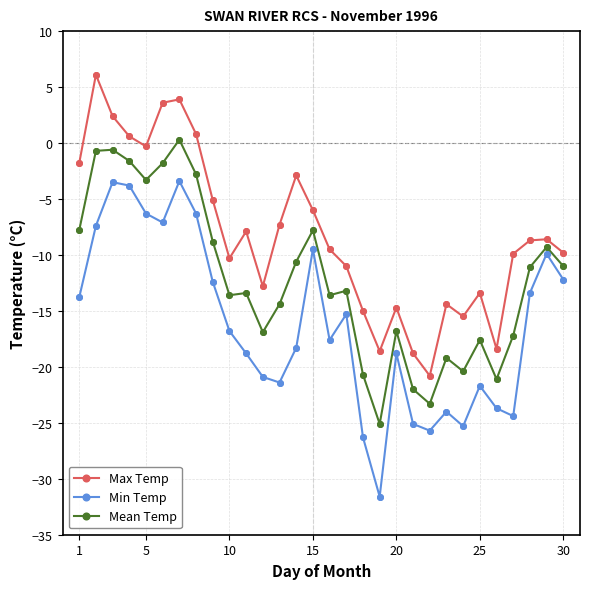

Which series has the largest total across all categories?

Max Temp